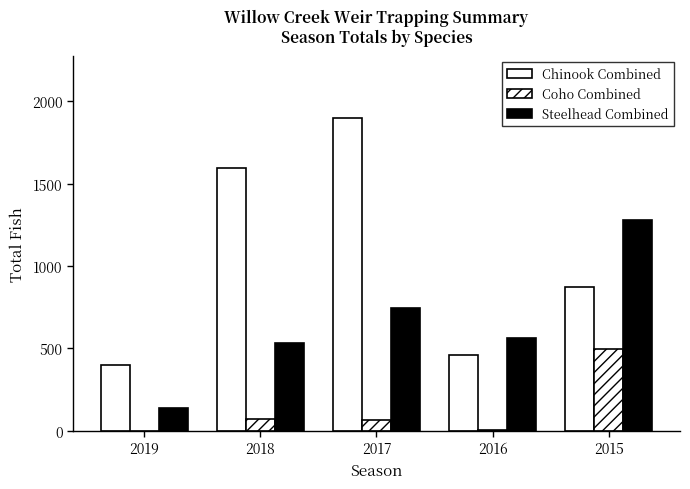

Are the bars grouped side by side (vs. stacked)?

Yes